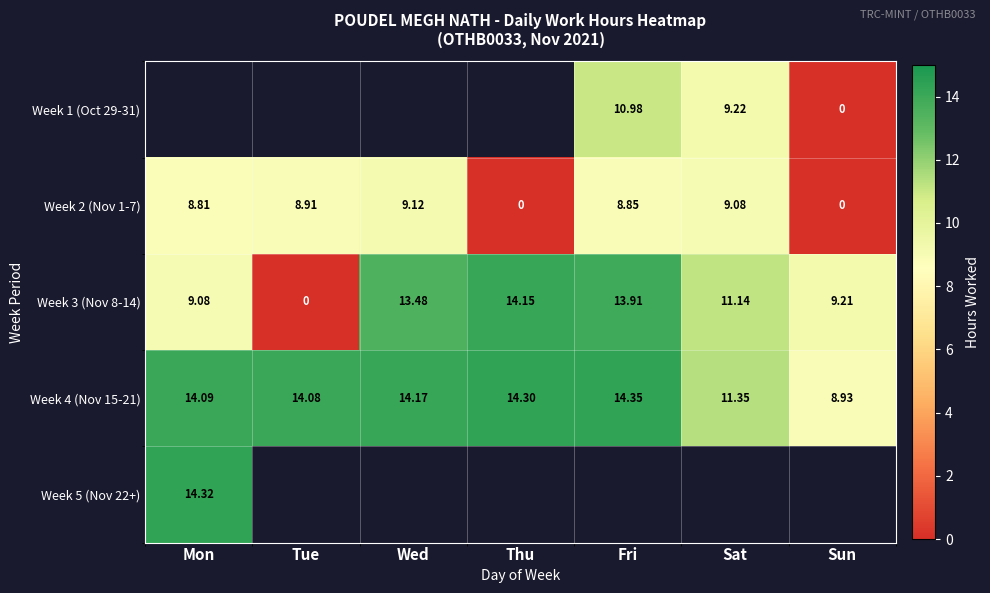

True or false: Week 3 (Nov 8-14) has a value of 12.4 at Mon.

False